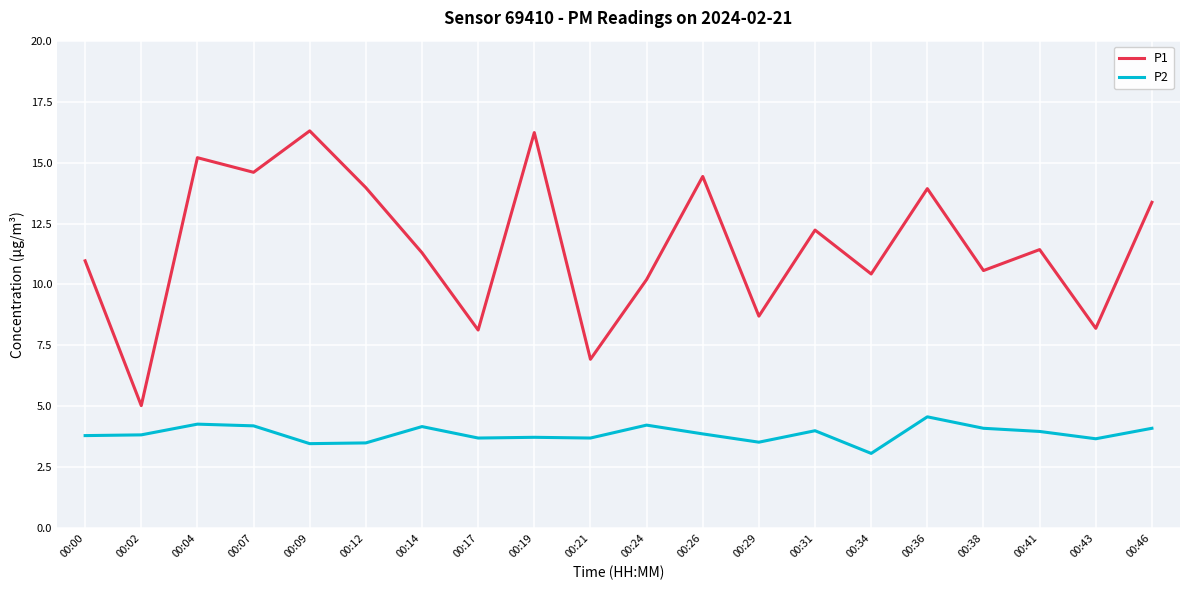

Rank the series by their maximum value, from highest to lowest.

P1, P2